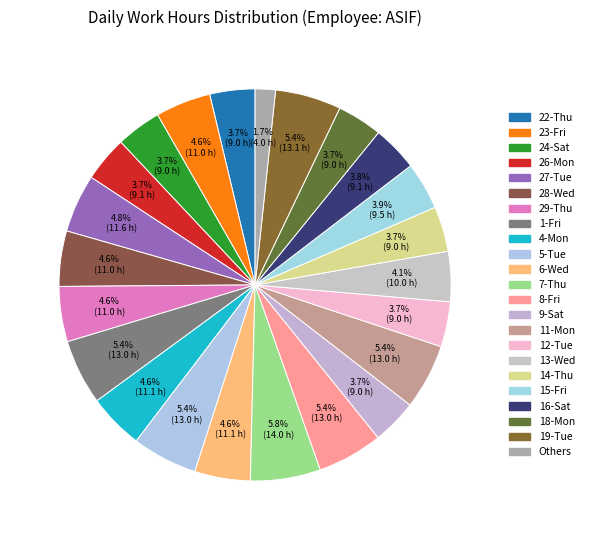

How many slices are in this pie chart?

23